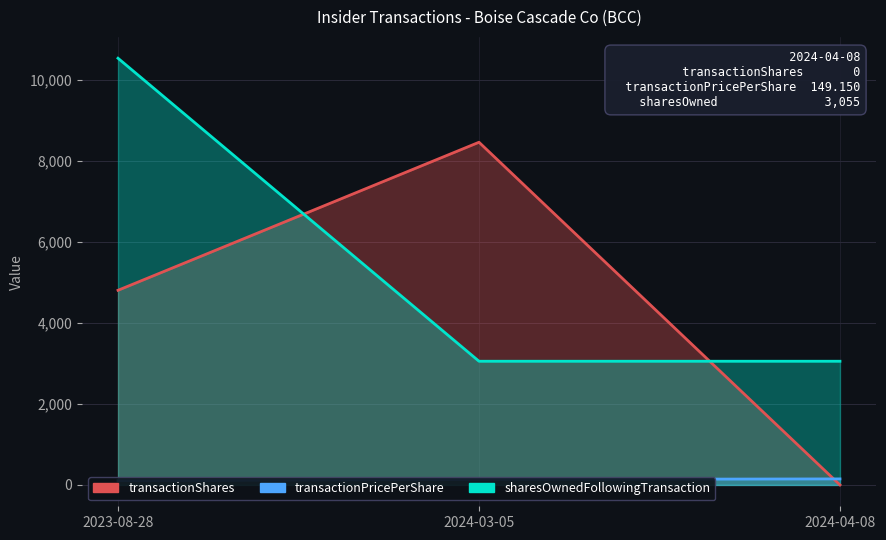

At which label does sharesOwnedFollowingTransaction reach its peak?

2023-08-28